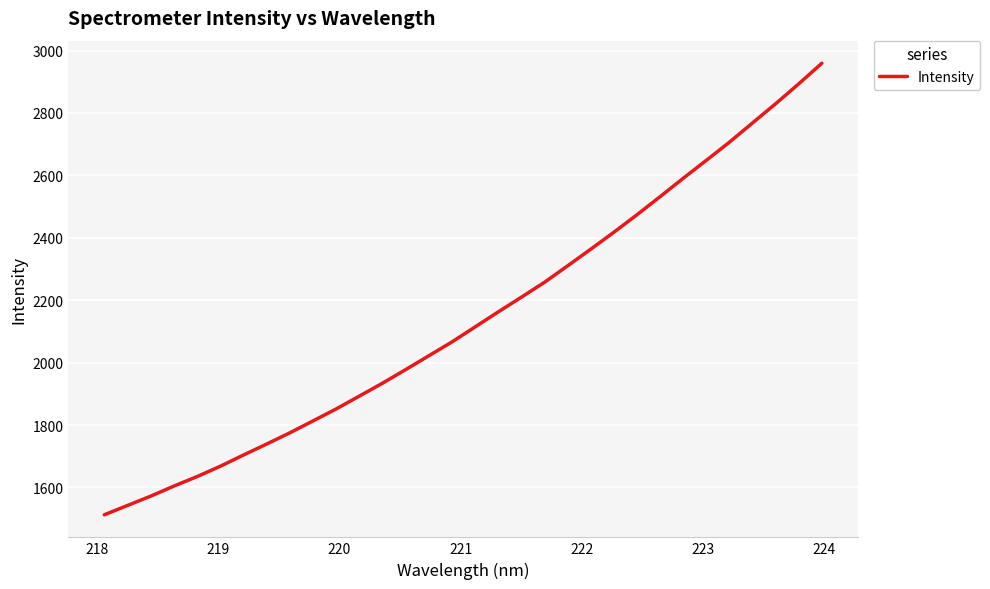

What is the difference between the maximum and minimum values?

1446.6